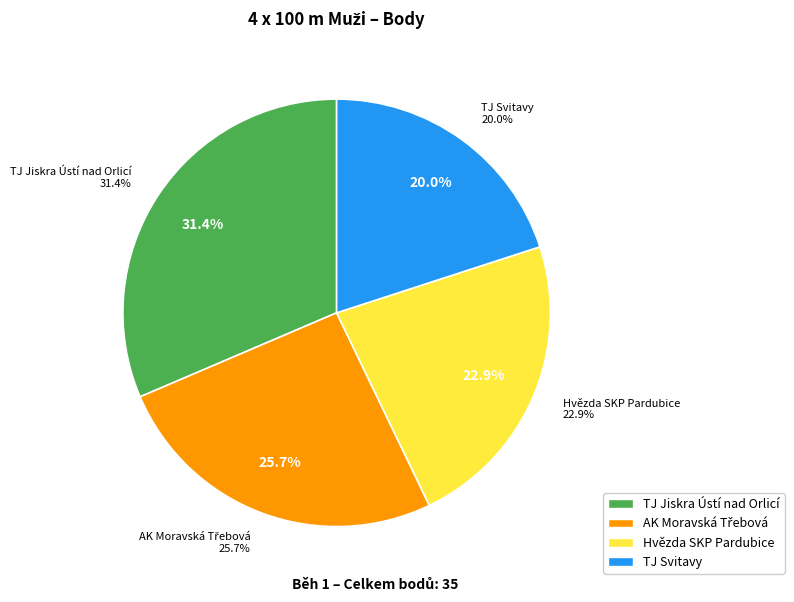

To the nearest percent, what portion does Hvězda SKP Pardubice represent?

23%